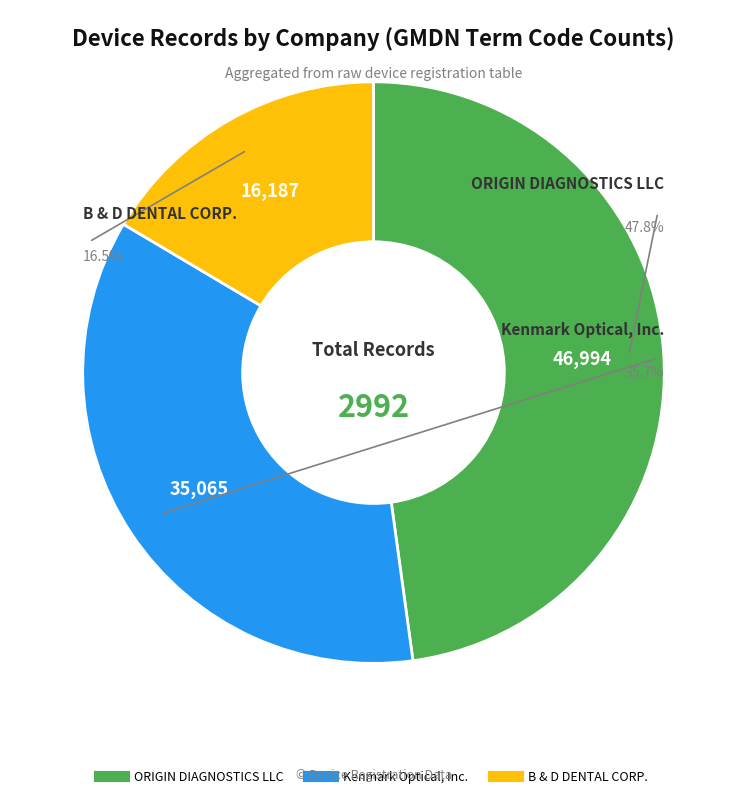

Does B & D DENTAL CORP. account for over 50% of the chart?

No